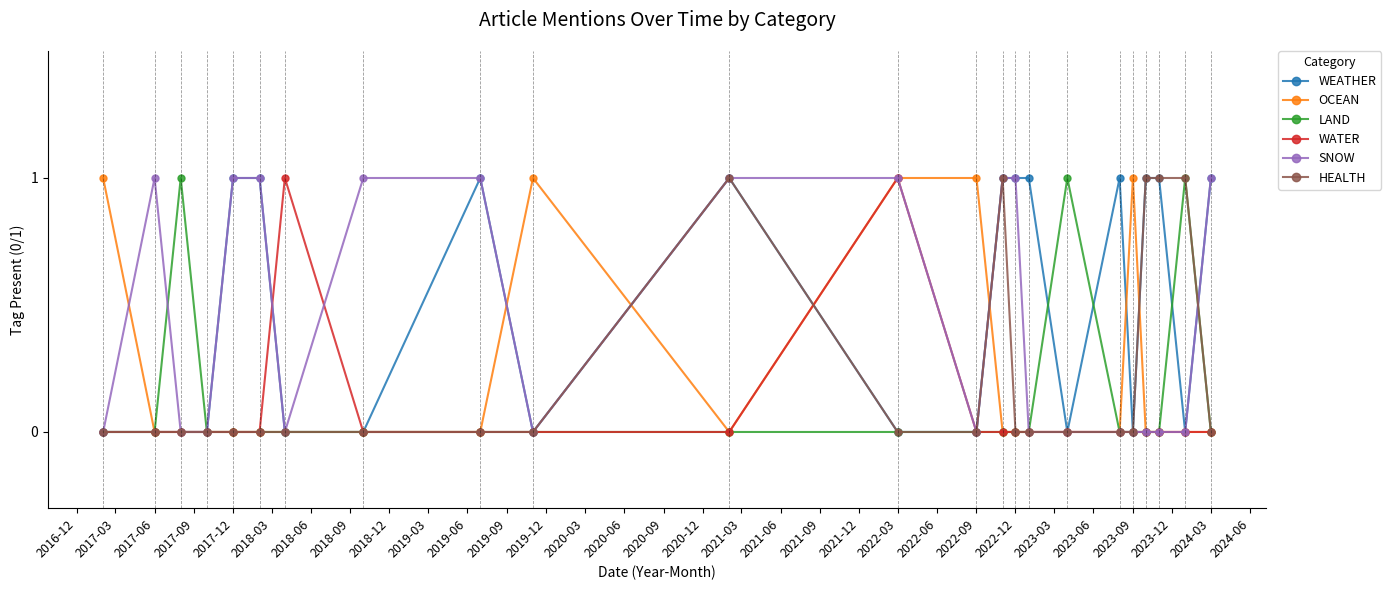

How many distinct data groups are displayed?

6